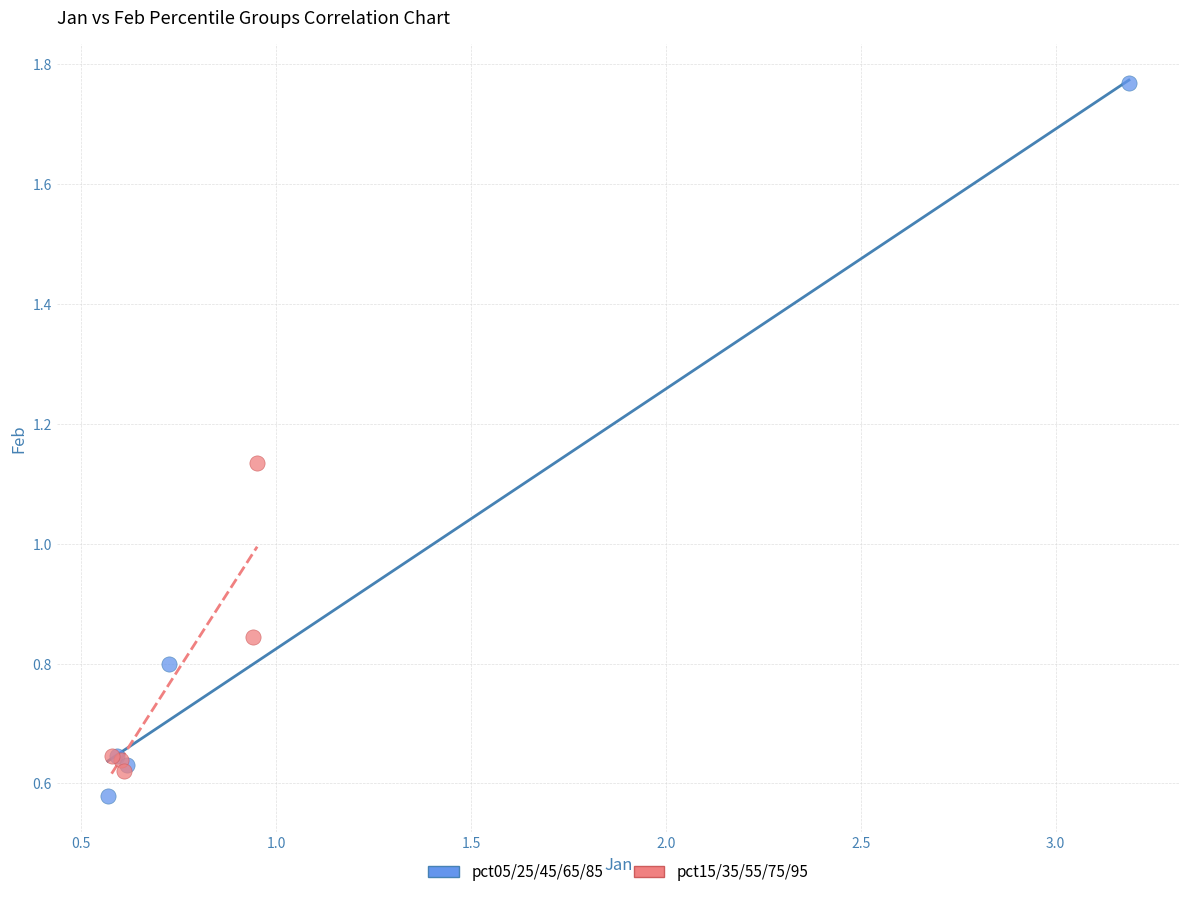

Which series reaches the maximum Y coordinate?

pct05/25/45/65/85